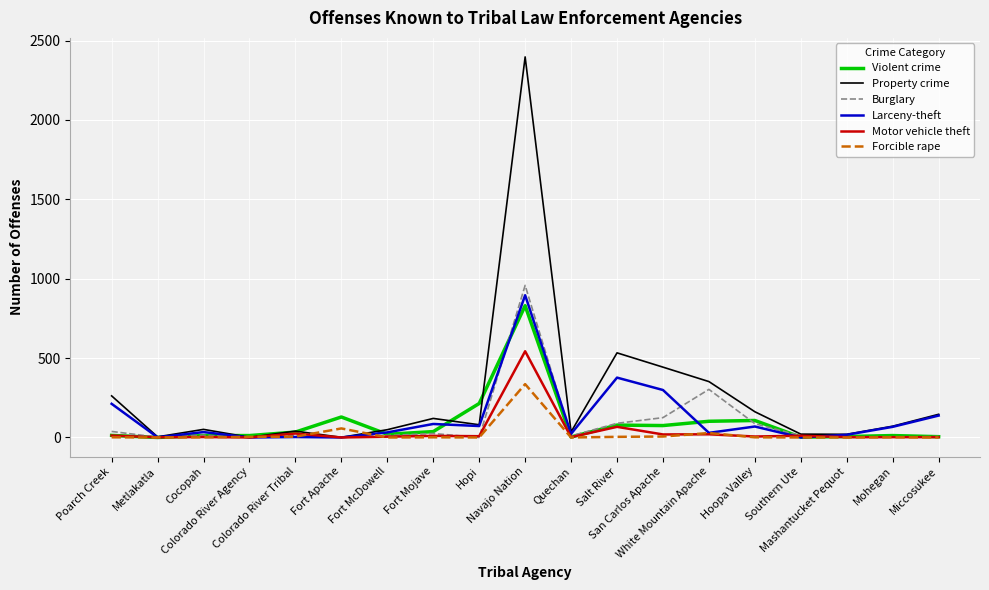

Count the number of categories in the chart.

19